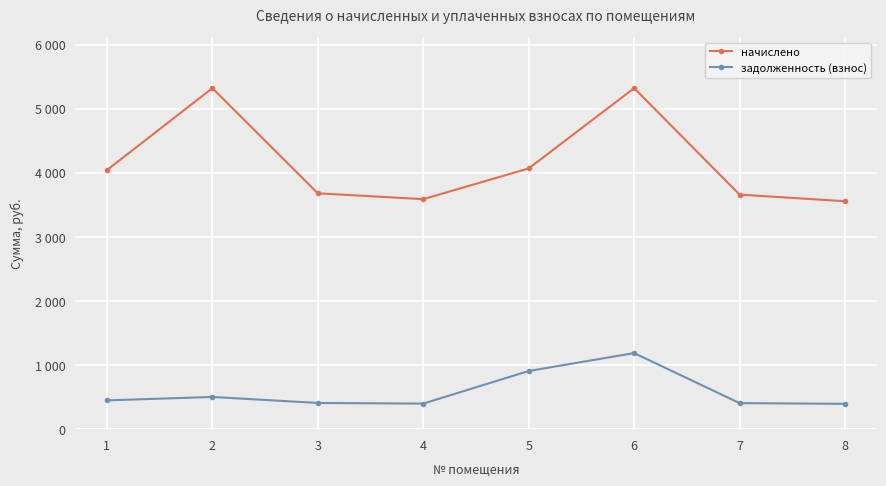

What are all the series names shown in the legend?

начислено, задолженность (взнос)